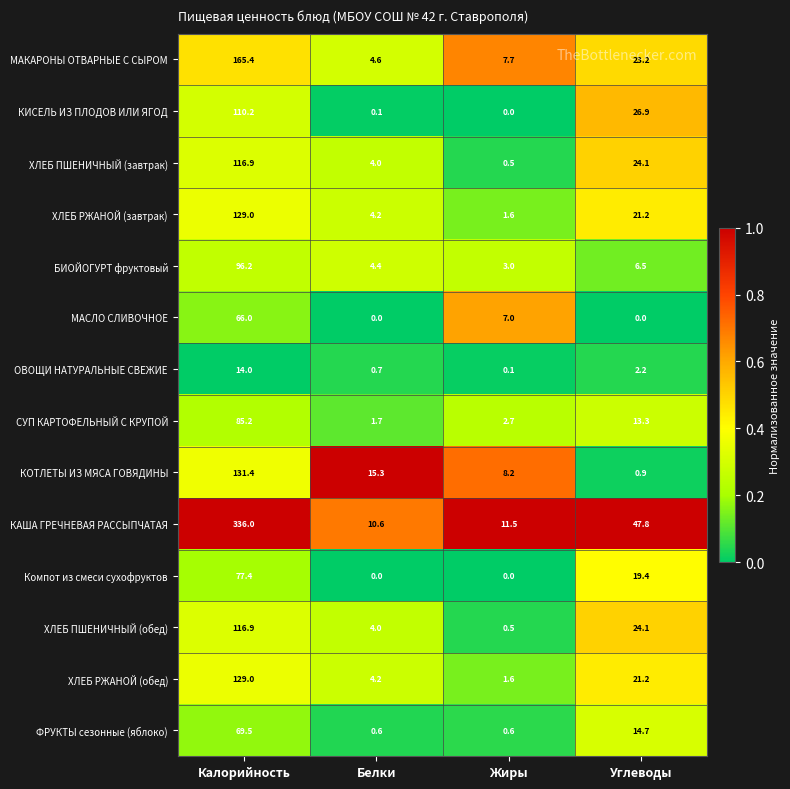

At which label is ОВОЩИ НАТУРАЛЬНЫЕ СВЕЖИЕ closest to 7?

Углеводы